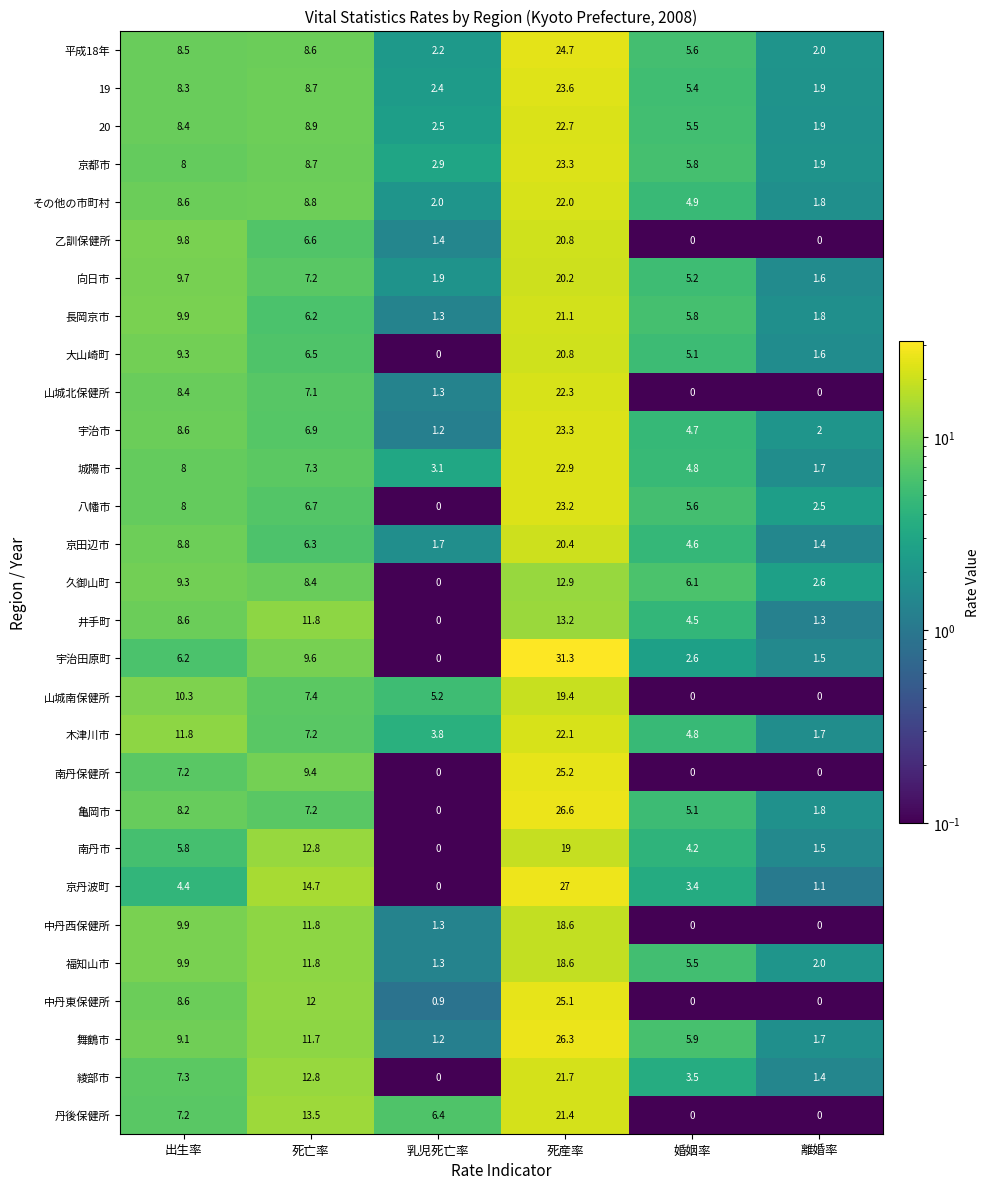

At which label is 宇治市 closest to 12?

出生率